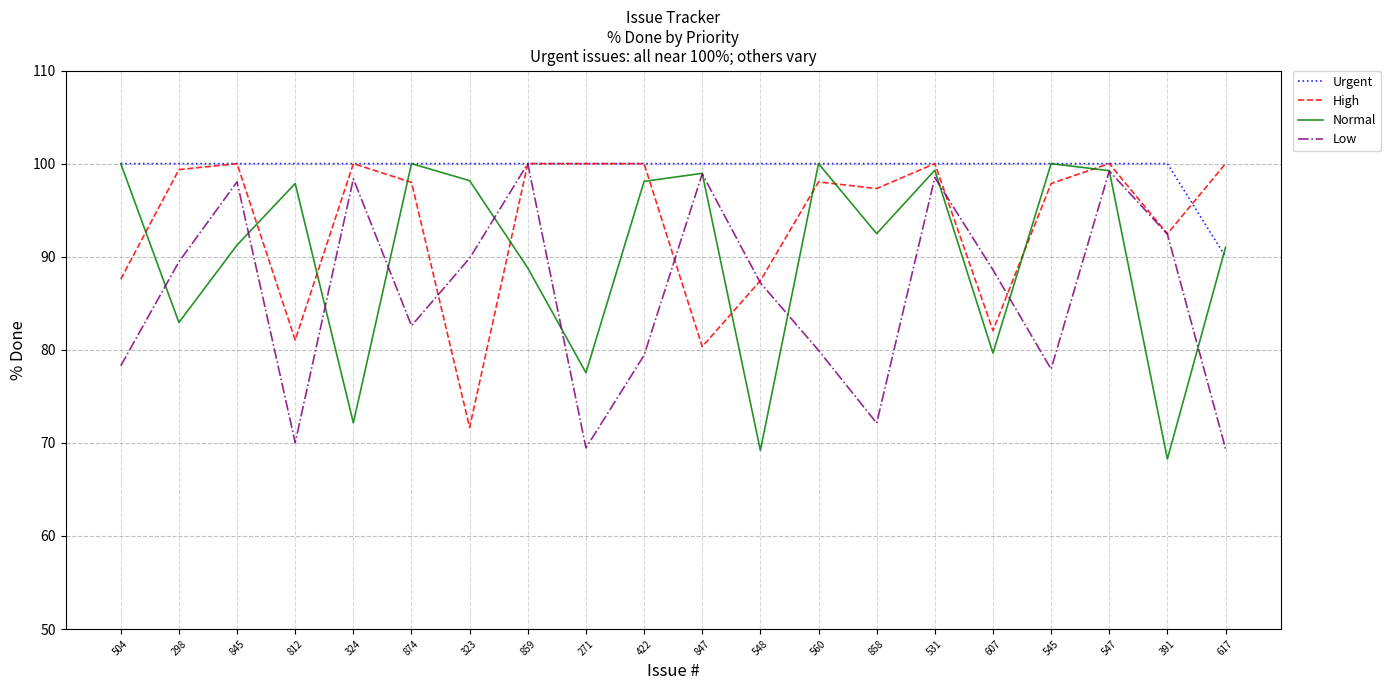

What position from the left is 422?

10